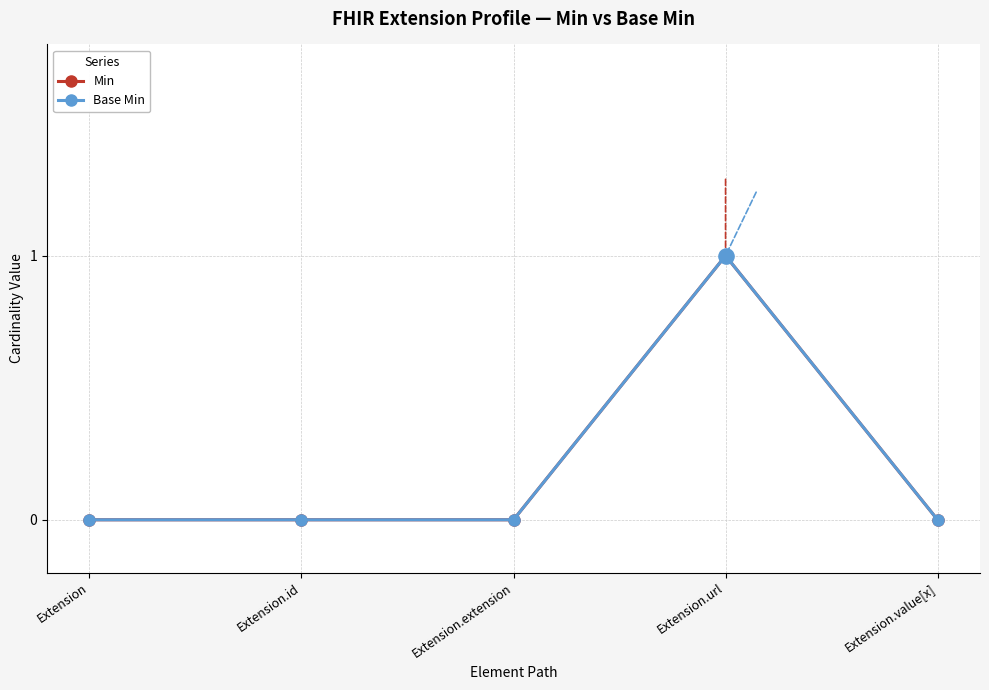

Which series has the largest total across all categories?

Min